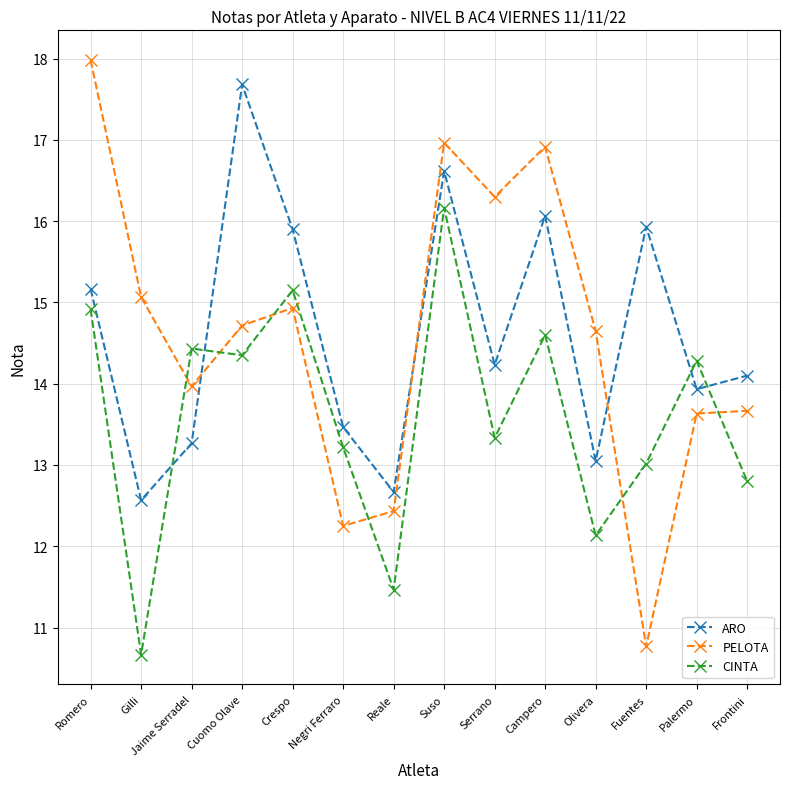

The PELOTA series shows 18.2 at Negri Ferraro. True or false?

False